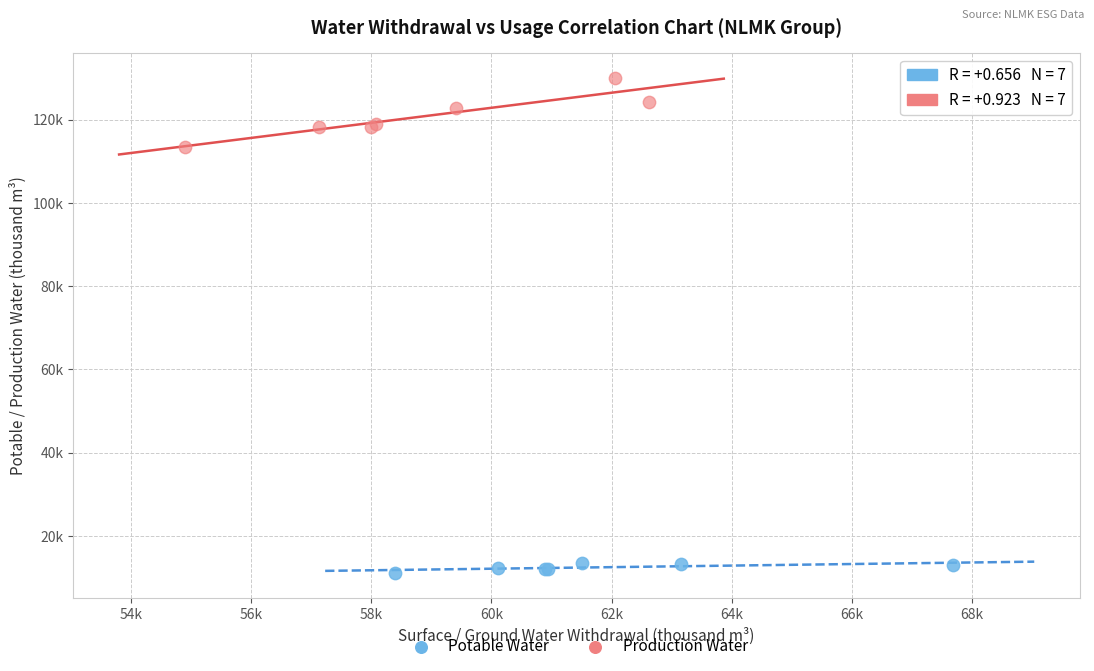

What are all the series names shown in the legend?

Potable Water, Production Water